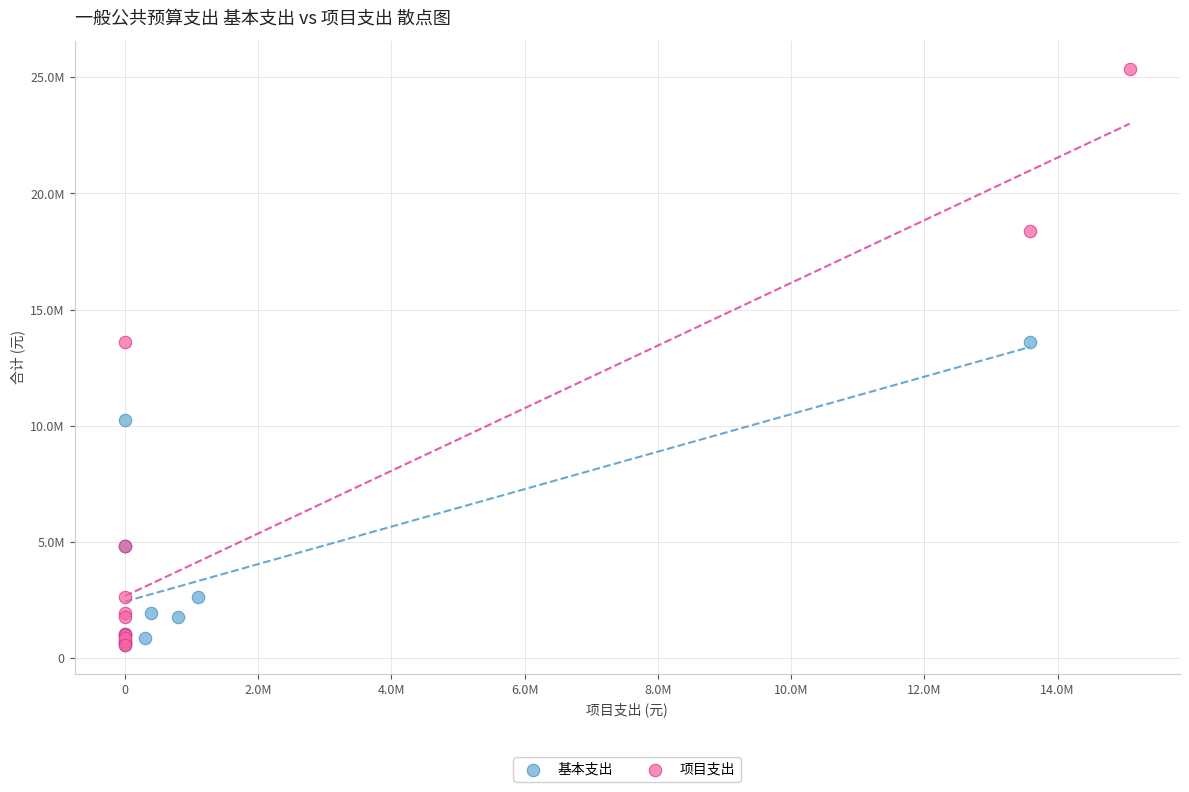

What are all the series names shown in the legend?

基本支出, 项目支出